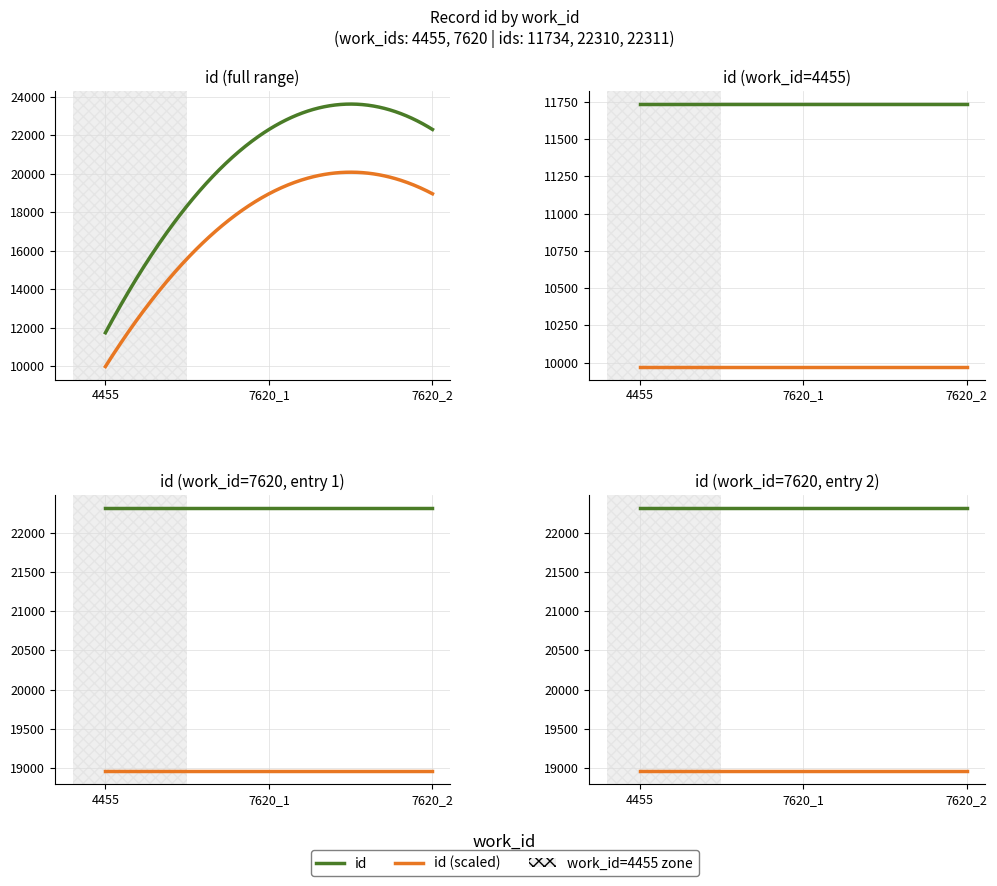

True or false: id (scaled) has a value of 18964.3 at 7620_1.

True